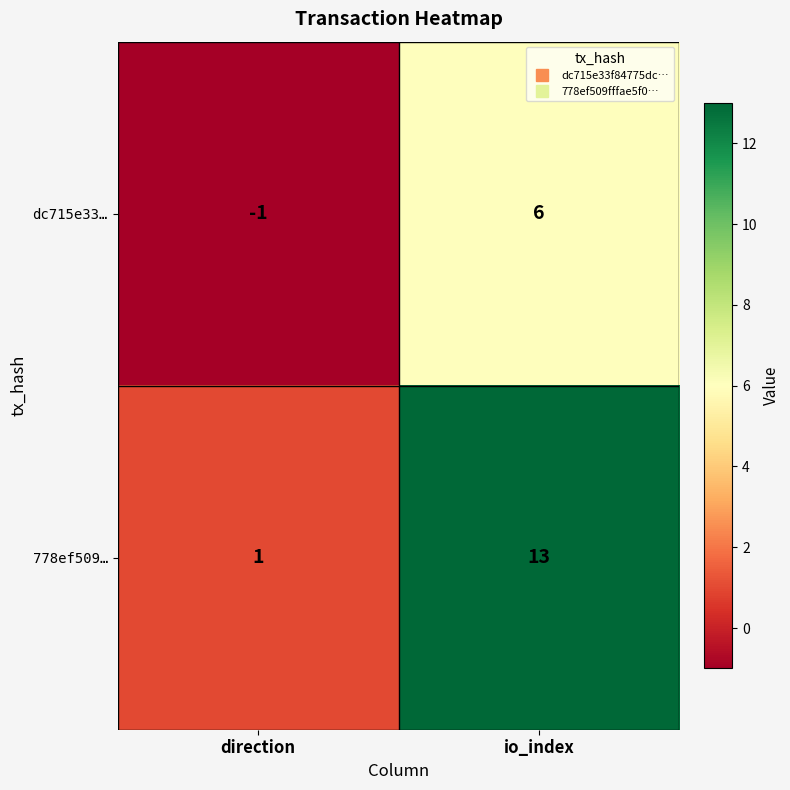

At which label is dc715e33… closest to 2?

direction